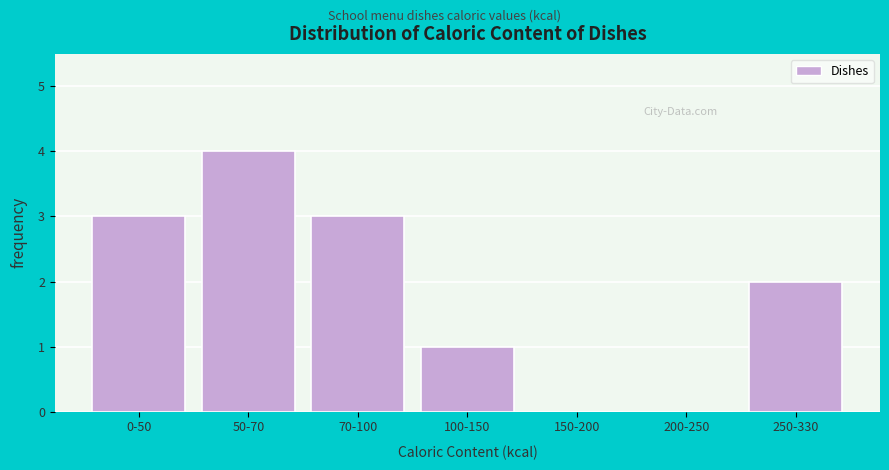

Reading left to right, transcribe all the data shown in this chart.

0-50=3	50-70=4	70-100=3	100-150=1	150-200=0	200-250=0	250-330=2